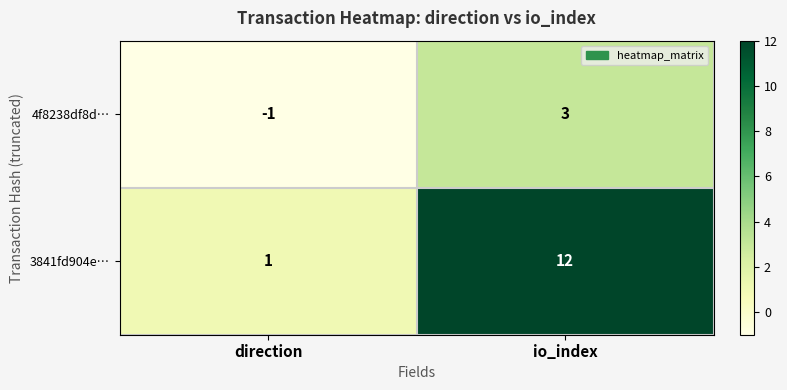

The value of 4f8238df8d… at io_index is 3. True or false?

True